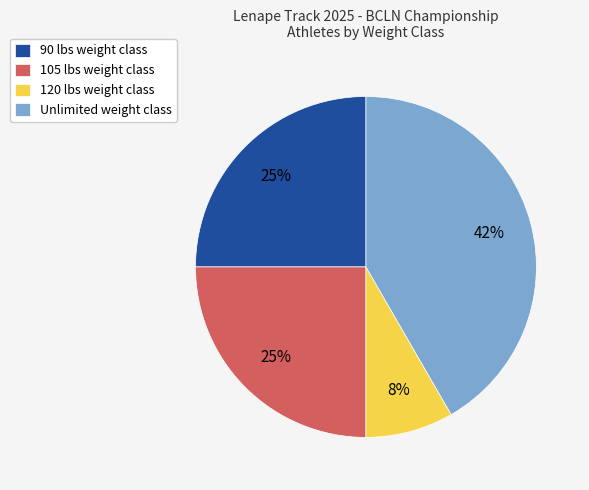

Is there a majority slice in this chart?

No